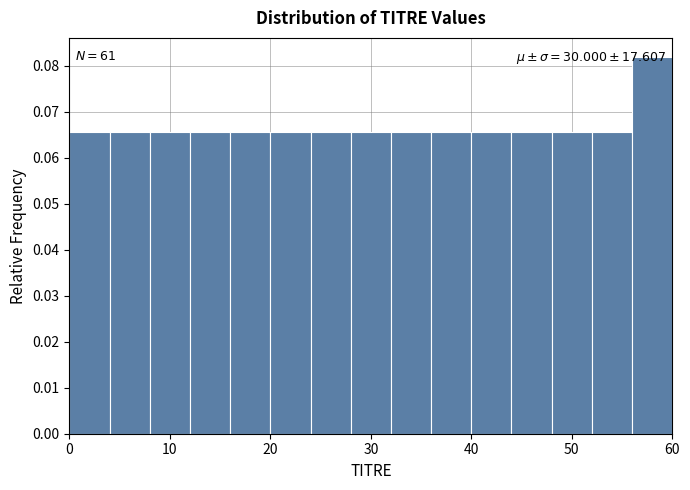

Over which range of the x-axis is the bar tallest?

56 to 60